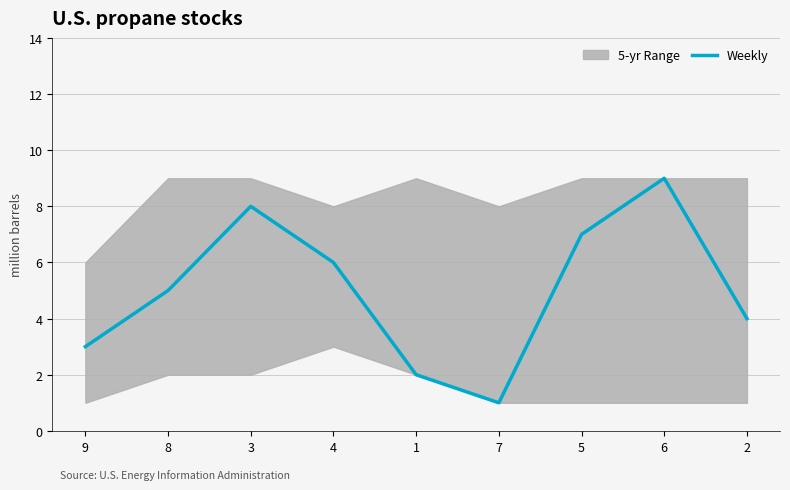

The value at 2 is 7. True or false?

False